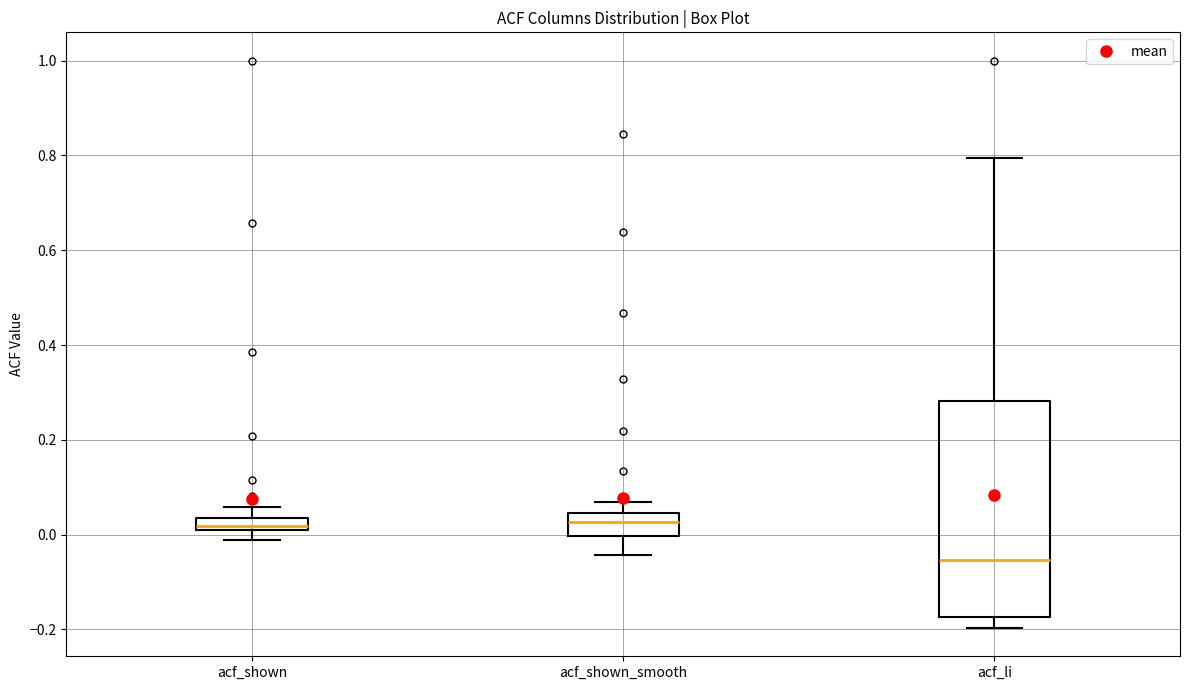

Which box is the tallest, from its lower edge to its upper edge?

acf_li